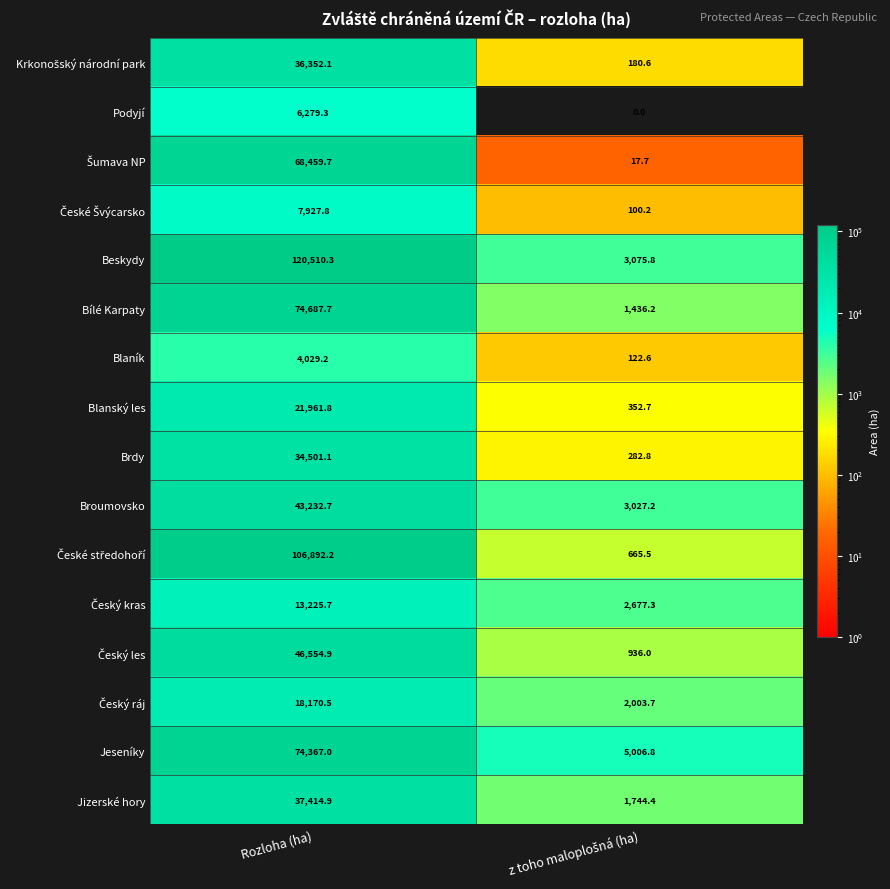

The Beskydy series shows 43316.3 at Rozloha (ha). True or false?

False